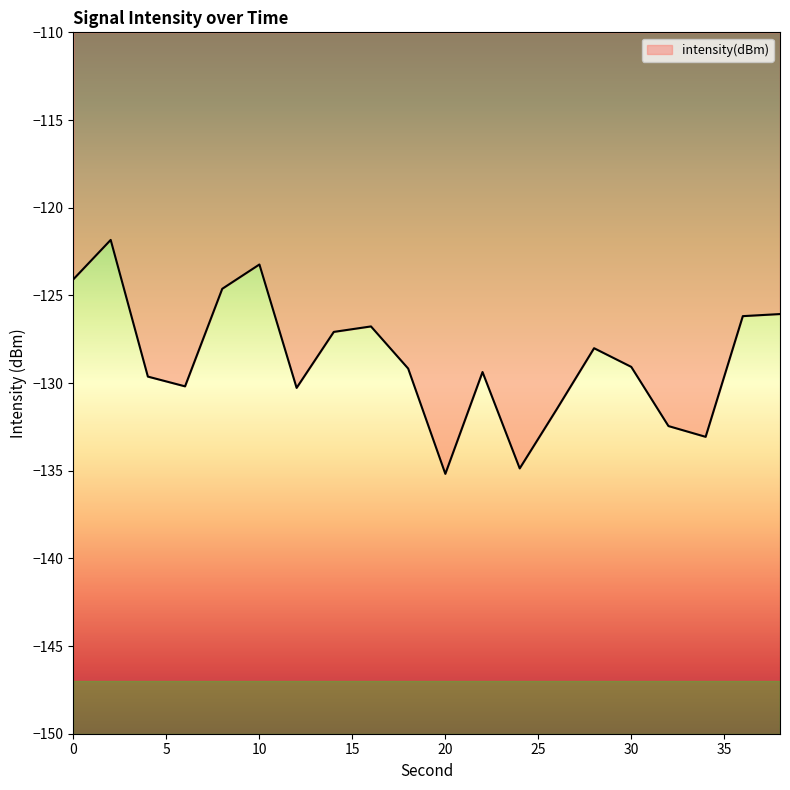

What is the difference between the maximum and minimum values?

13.3